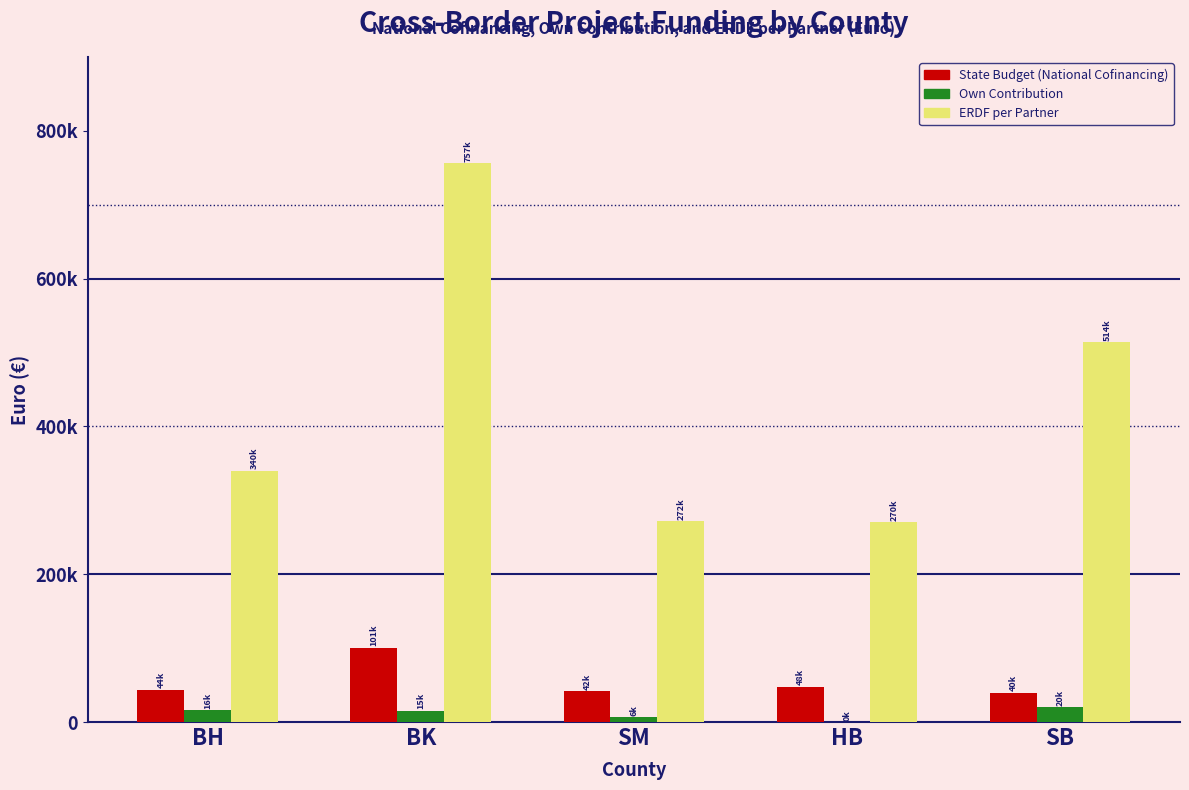

Which series has the largest total across all categories?

ERDF per Partner